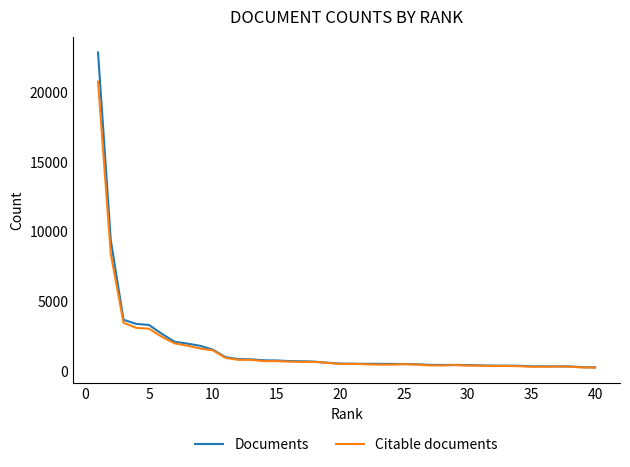

Rank the series by their maximum value, from lowest to highest.

Citable documents, Documents